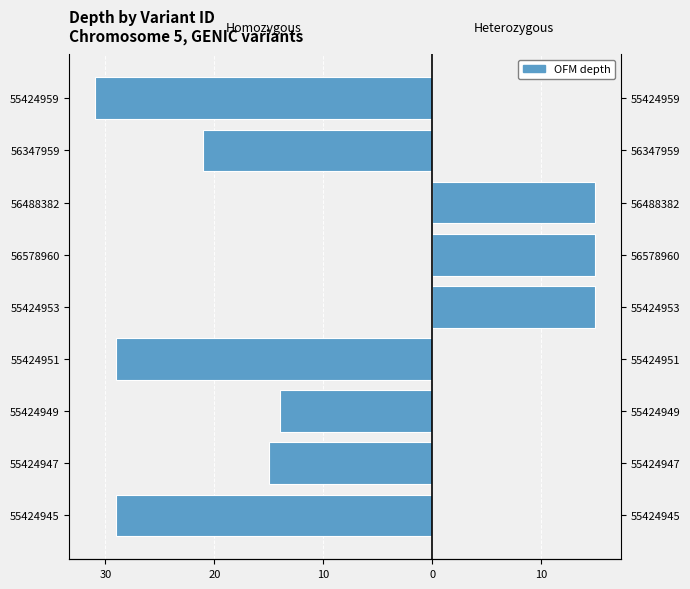

Which series changed the most between 55424945 and 56488382?

homozygous